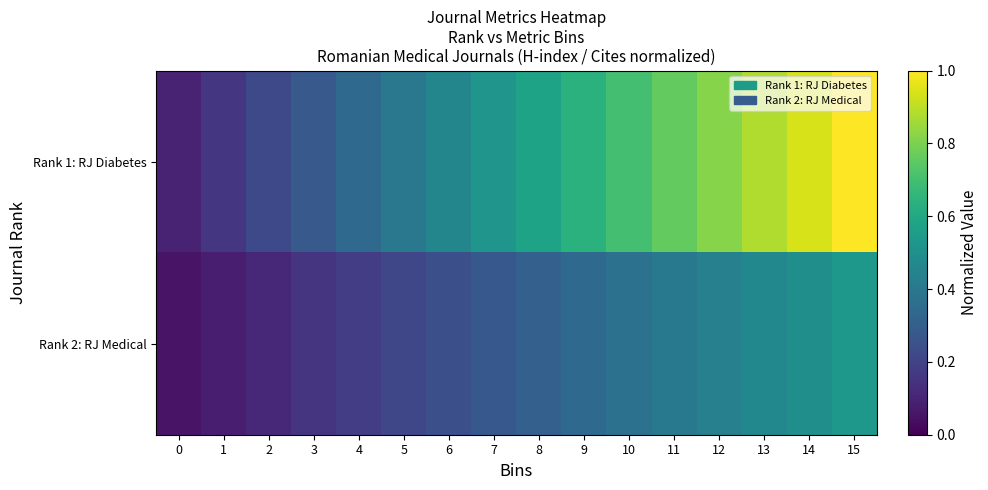

How many distinct data groups are displayed?

2